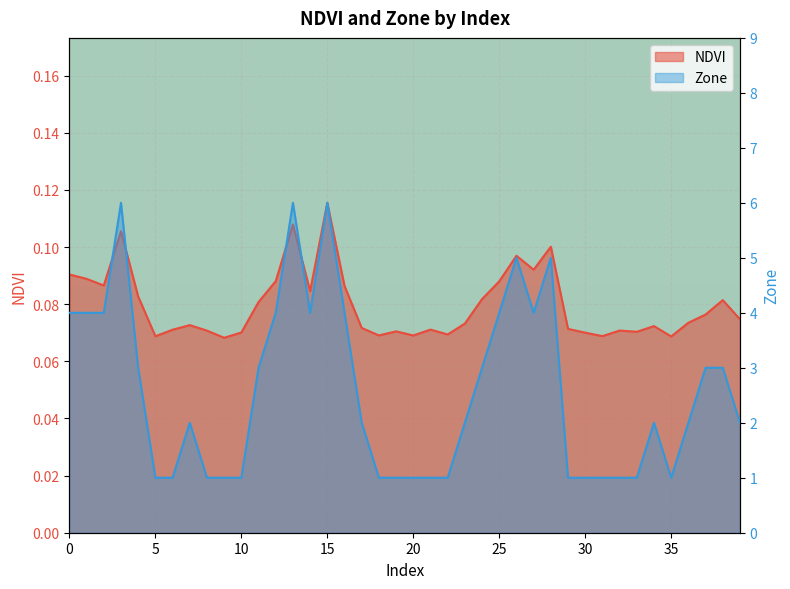

How many lines are shown in the chart?

2